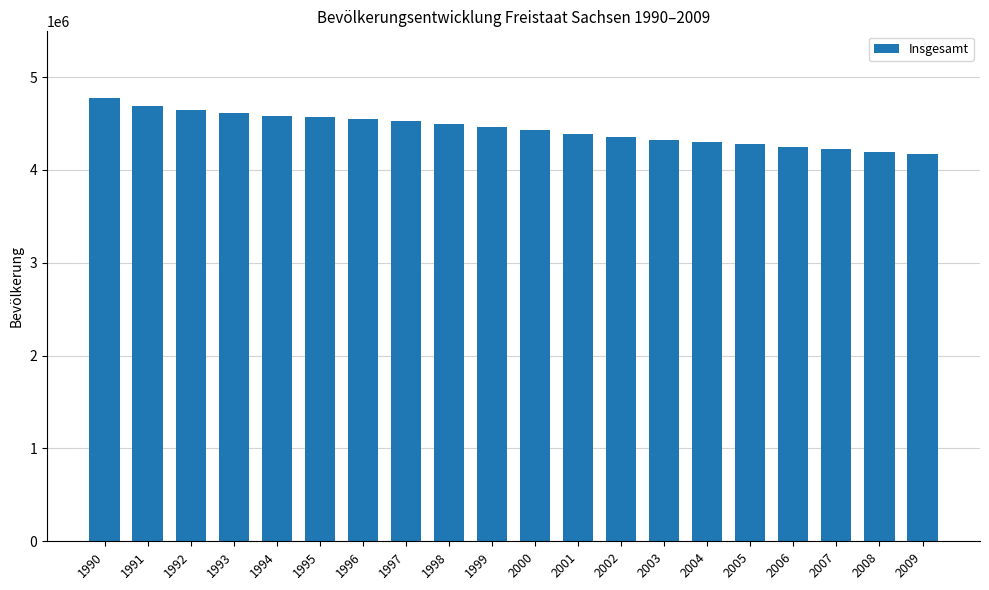

Does the chart contain any negative values?

No